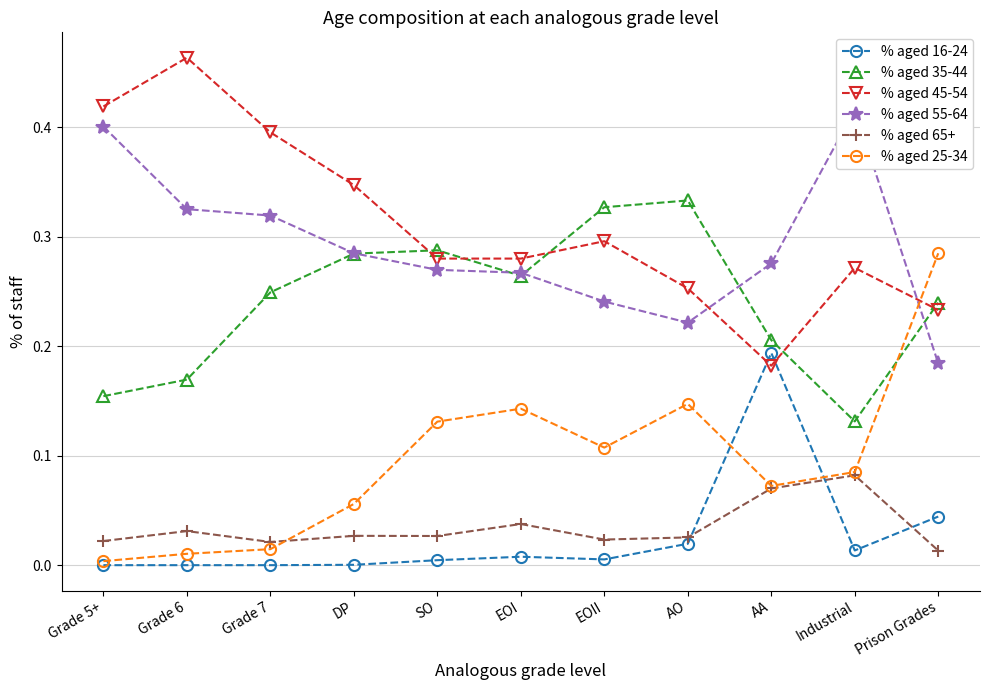

Between DP and EOII, which series saw the biggest shift?

% aged 25-34